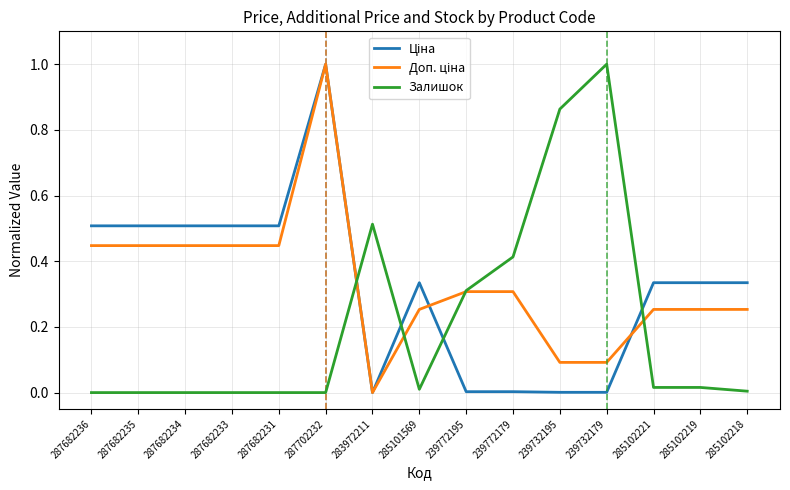

What is the maximum value for Залишок?

1.0